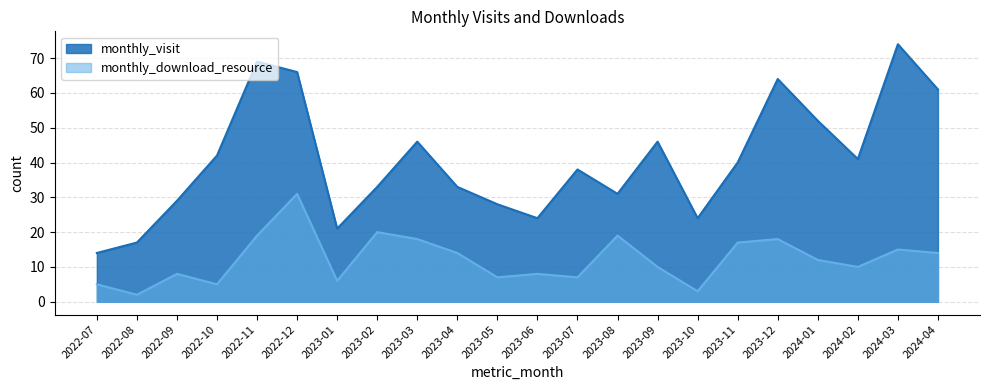

The monthly_download_resource series shows 8 at 2023-06. True or false?

True